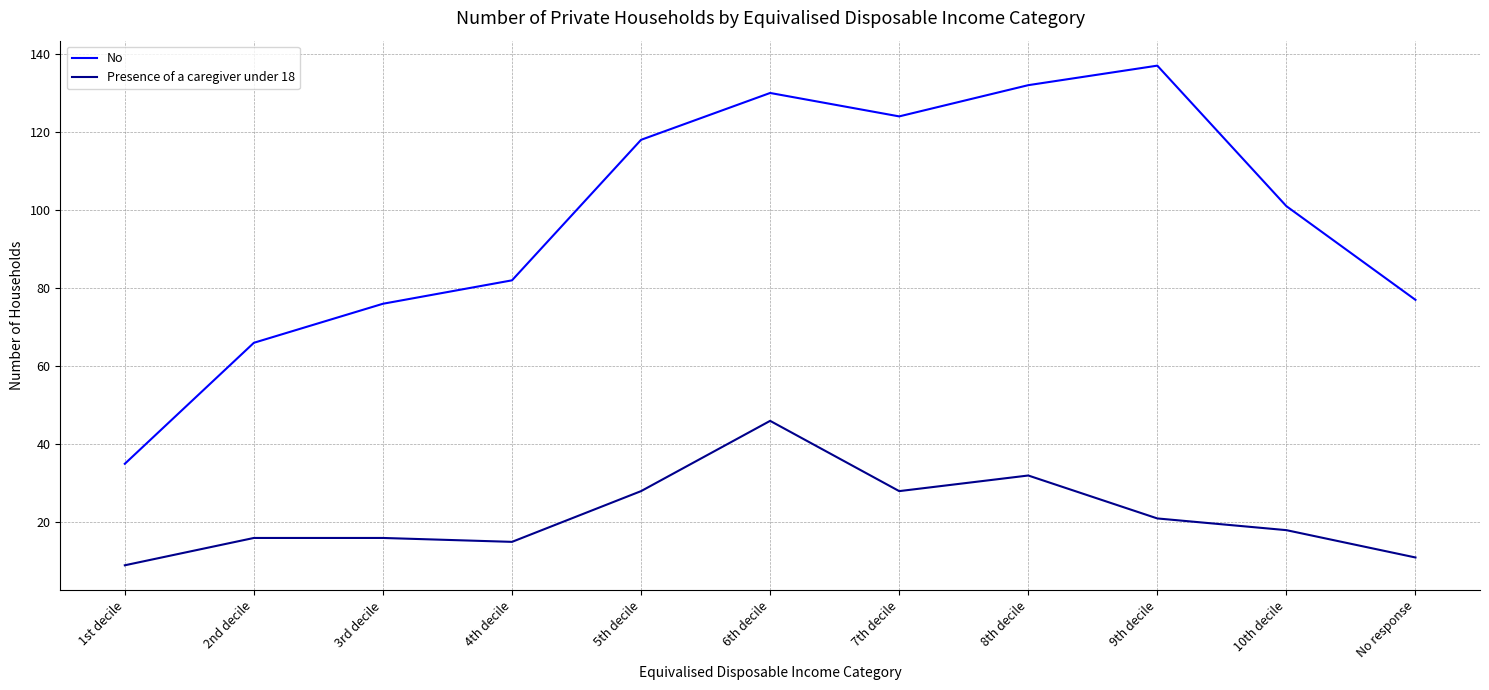

What is the difference between the Presence of a caregiver under 18 values at 5th decile and 10th decile?

10